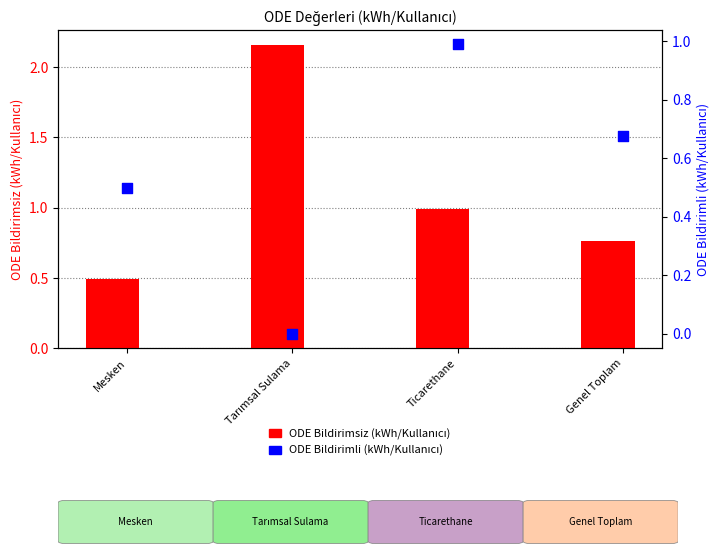

What are all the series names shown in the legend?

ODE Bildirimsiz (kWh/Kullanıcı), ODE Bildirimli (kWh/Kullanıcı)